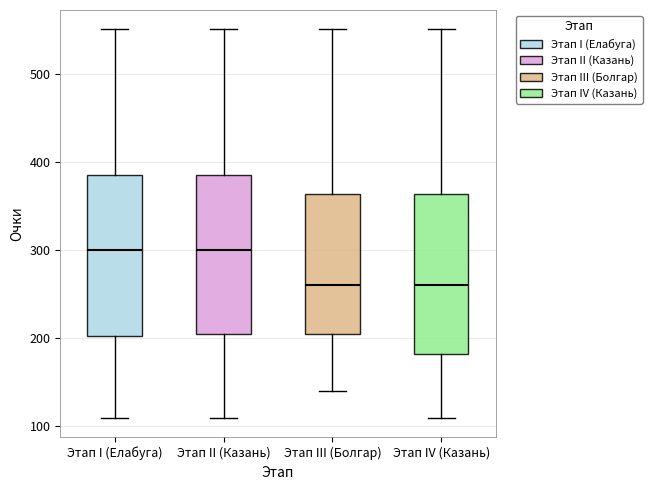

Where is the lower edge of the box for Этап I (Елабуга) on the y-axis? The values are not printed on the chart, so give them approximately, as read against the axis.

200